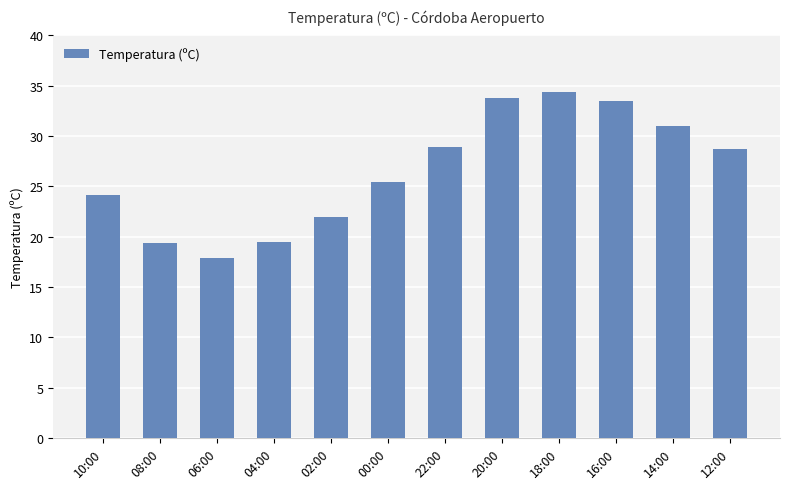

How many bars are there in total?

12